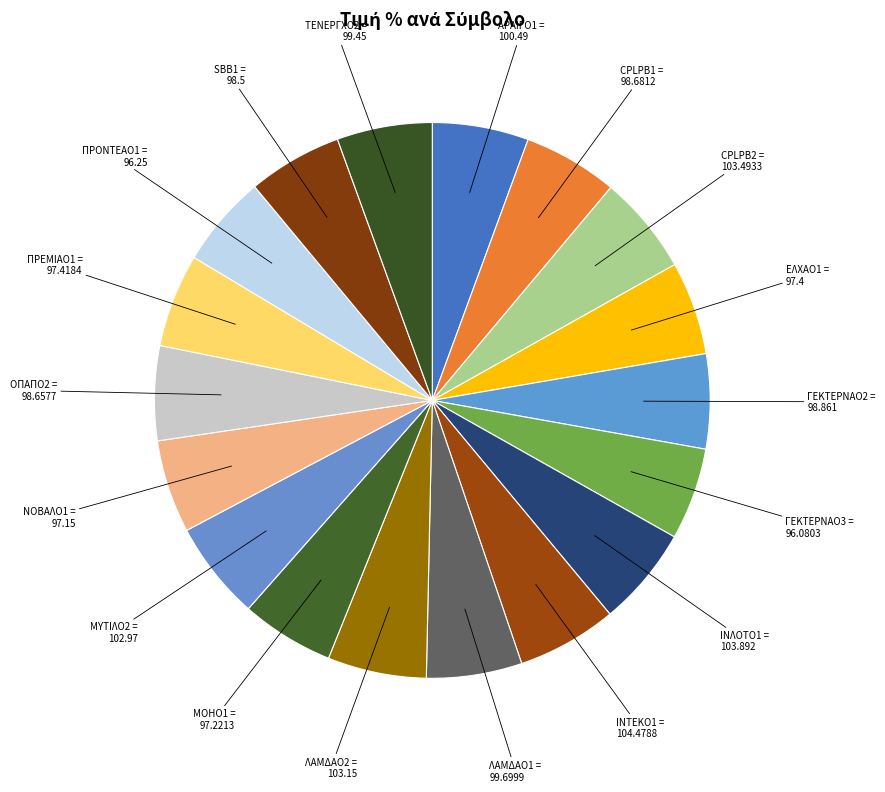

How many slices are in this pie chart?

18